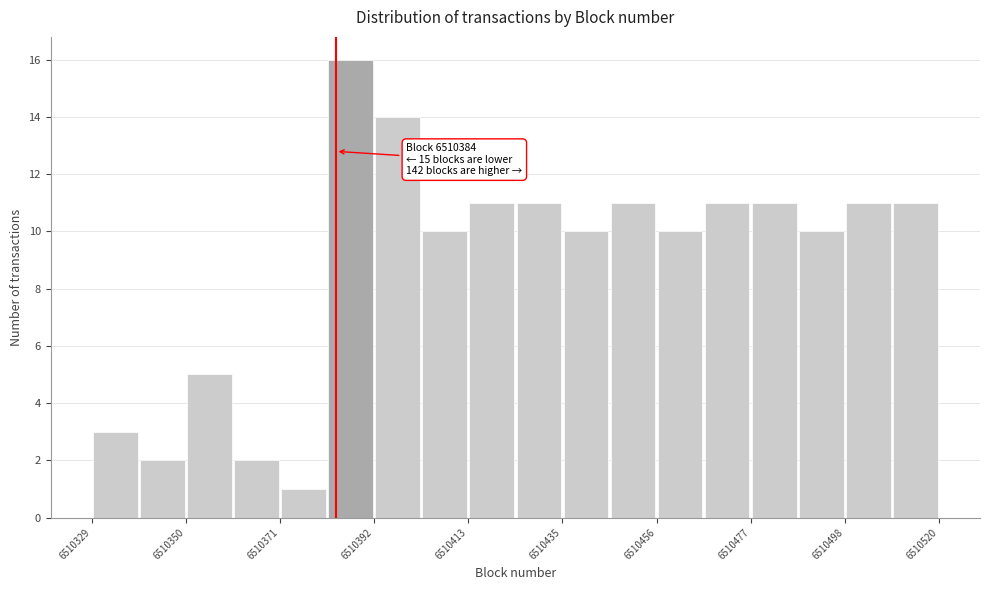

Around what value on the x-axis is the tallest bar? Give the approximate position of its centre, as read against the axis.

6510385